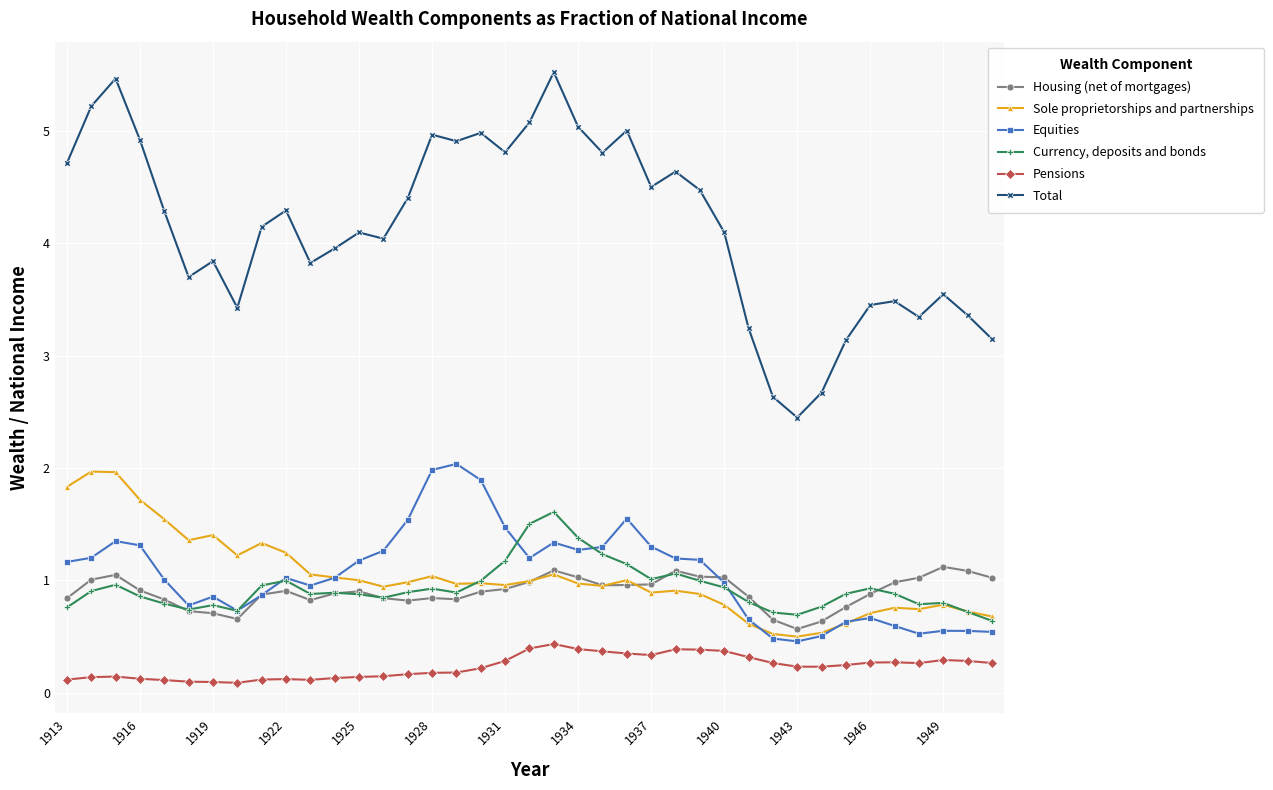

Which series has the largest total across all categories?

Total